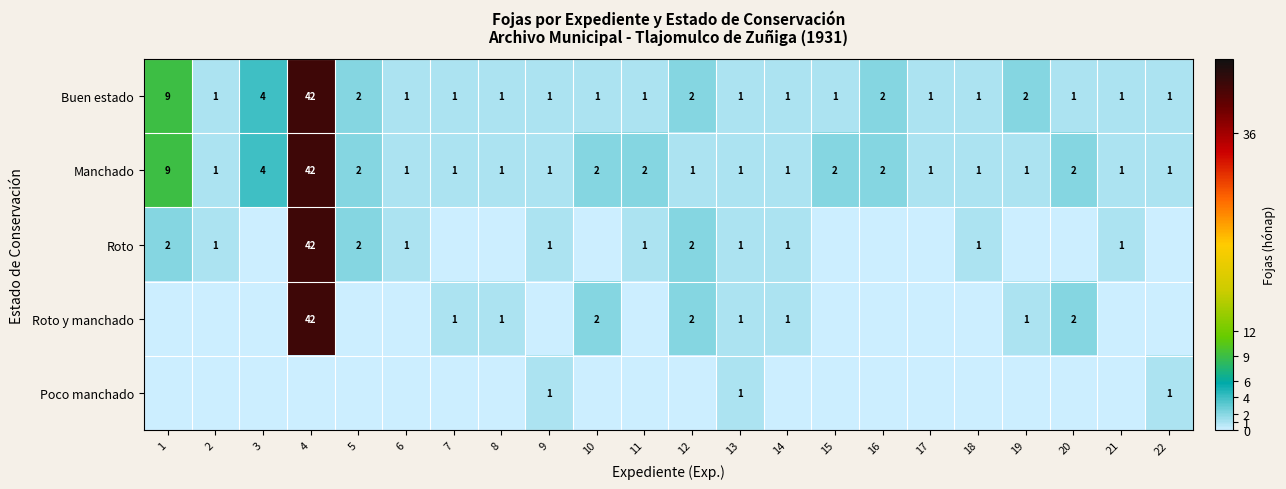

The Roto y manchado series shows 3 at 10. True or false?

False